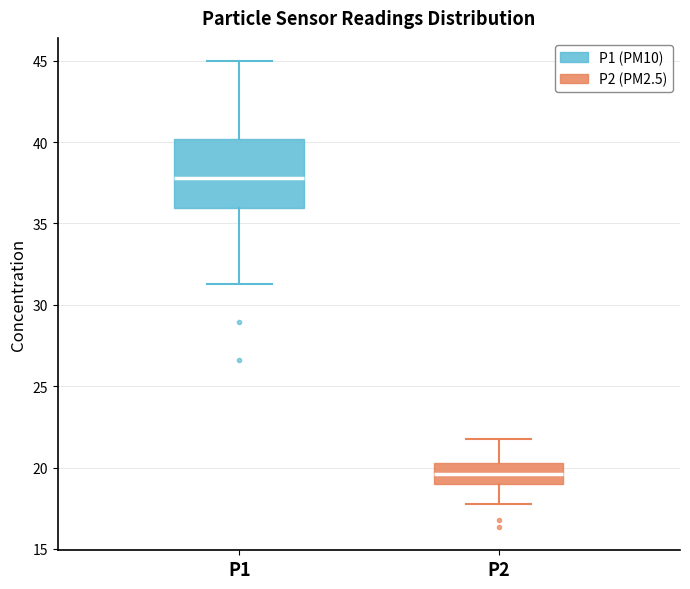

Reading left to right, read every box against the y-axis: the position of its median line, the range the box covers, and the ends of its whiskers. The values are not printed on the chart, so give them approximately, as read against the axis.

P1: median 38.0, box 36.0 to 40.0, whiskers 31.5 to 45.0
P2: median 19.5, box 19.0 to 20.5, whiskers 18.0 to 21.5